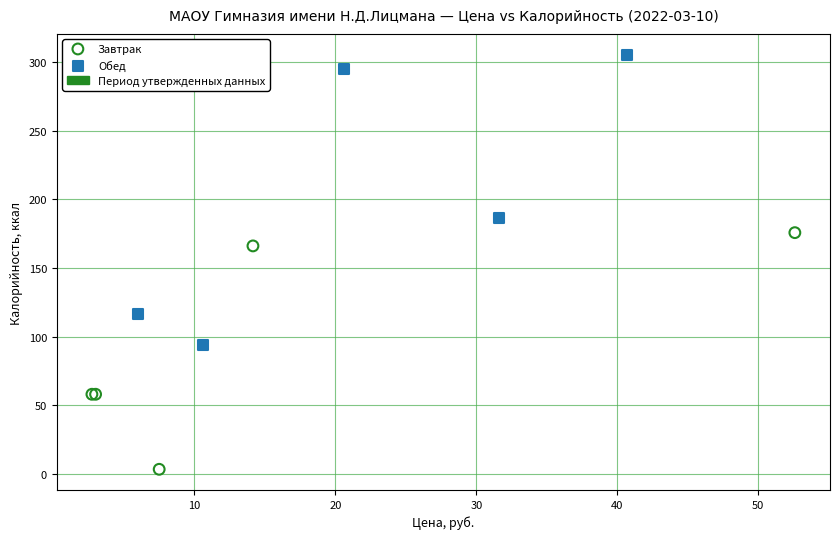

Which series contains the highest Y value?

Обед